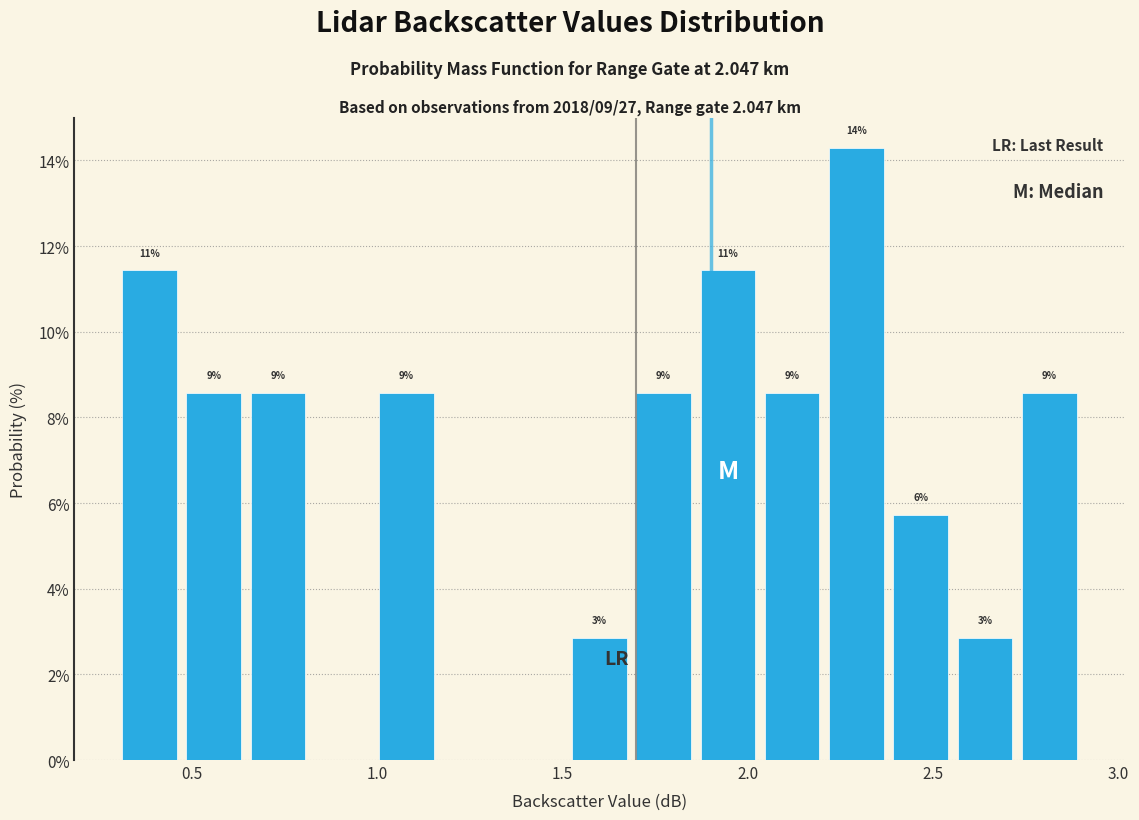

Read against the x-axis, roughly where is the centre of the tallest bar?

2.30